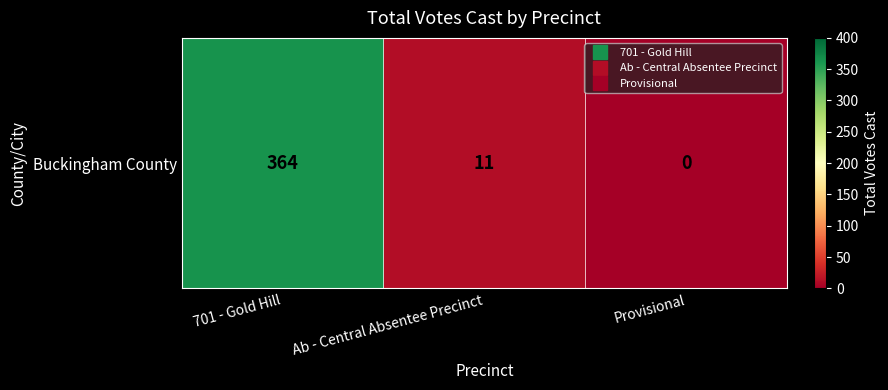

The chart shows a value of 194 at 701 - Gold Hill. True or false?

False